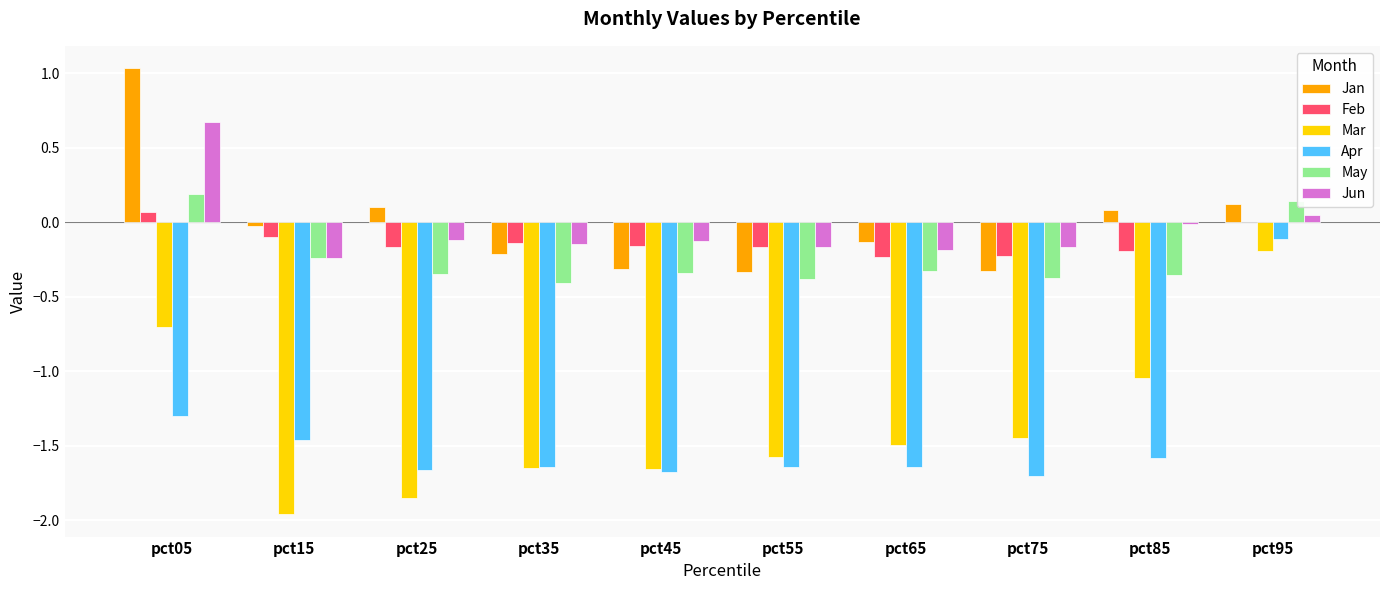

True or false: May has a value of -0.3 at pct45.

True